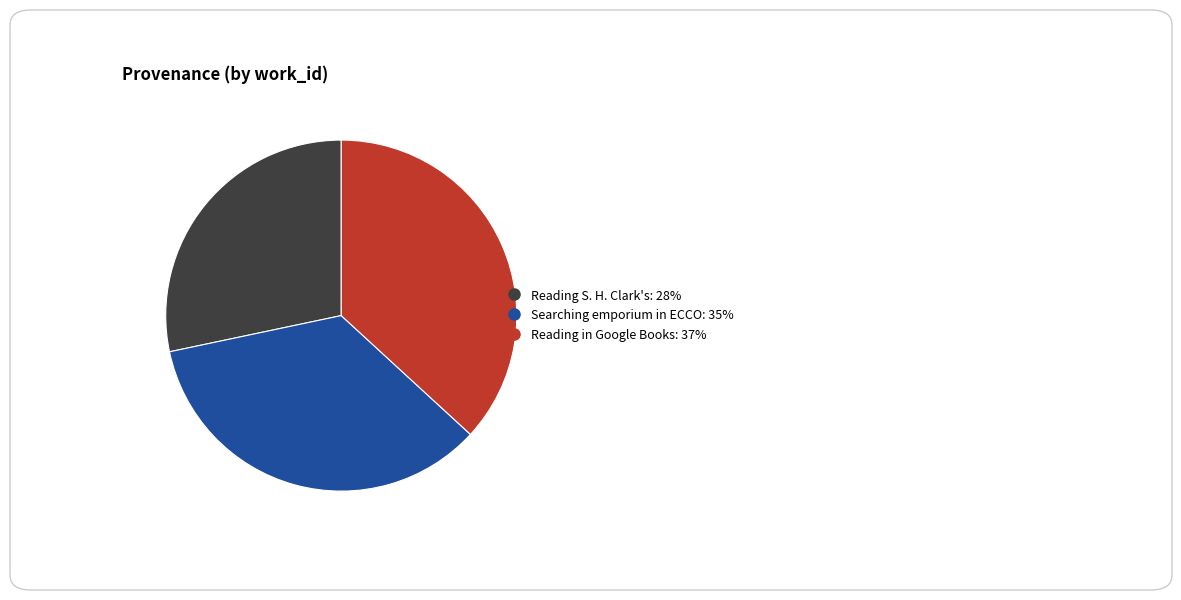

How many segments does this pie chart have?

3